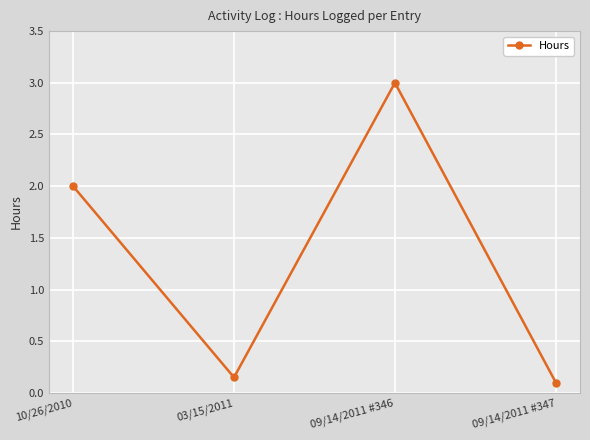

At which category does the data reach its first local peak?

09/14/2011 #346